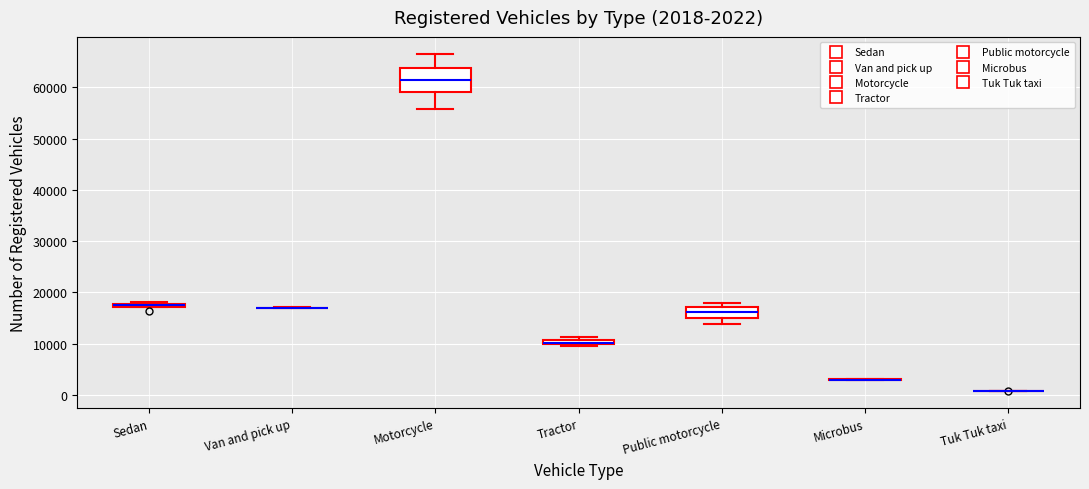

Which box is the tallest, from its lower edge to its upper edge?

Motorcycle